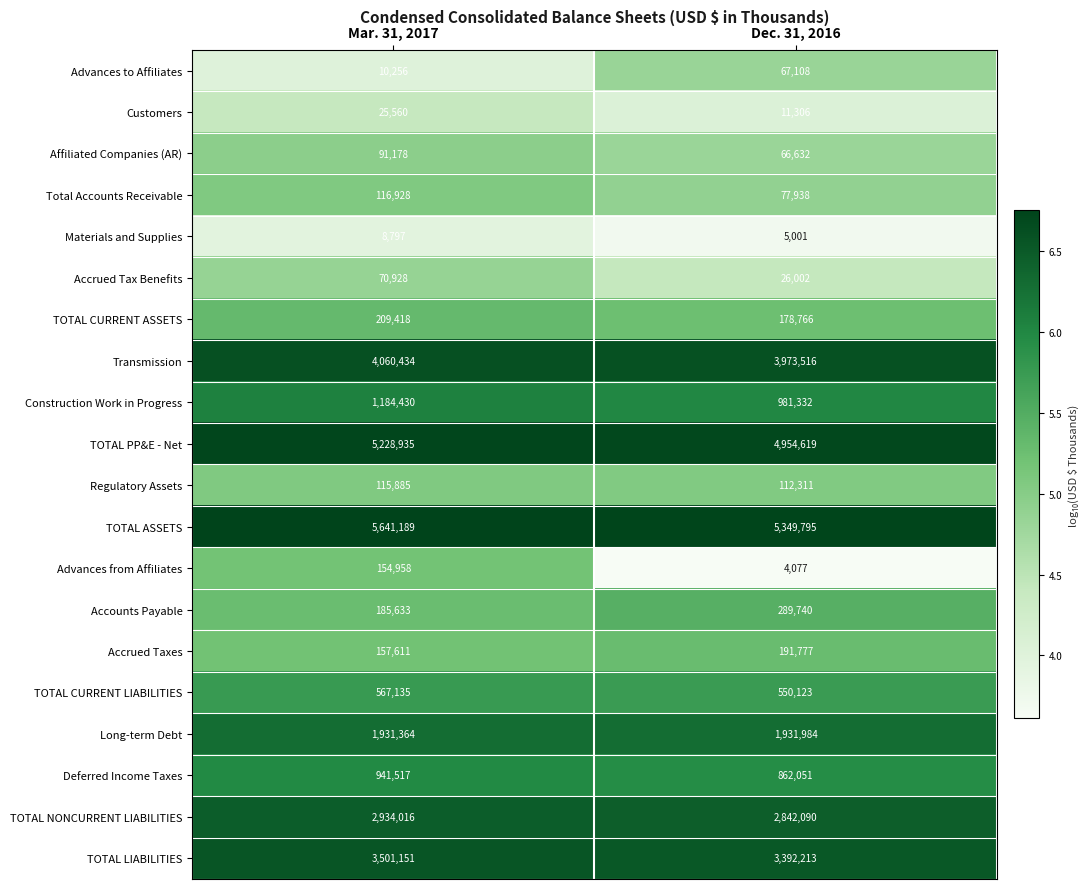

At Dec. 31, 2016, list the series in order from largest to smallest.

TOTAL ASSETS, TOTAL PP&E - Net, Transmission, TOTAL LIABILITIES, TOTAL NONCURRENT LIABILITIES, Long-term Debt, Construction Work in Progress, Deferred Income Taxes, TOTAL CURRENT LIABILITIES, Accounts Payable, Accrued Taxes, TOTAL CURRENT ASSETS, Regulatory Assets, Total Accounts Receivable, Advances to Affiliates, Affiliated Companies (AR), Accrued Tax Benefits, Customers, Materials and Supplies, Advances from Affiliates